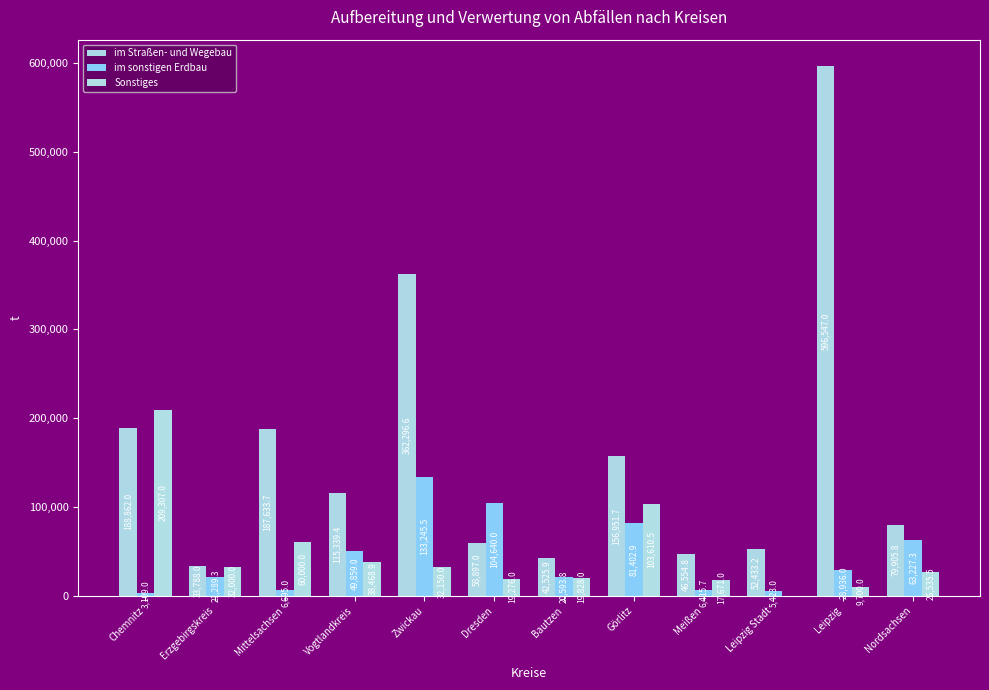

Reading left to right, what are all the values shown in this chart?

im Straßen- und Wegebau: Chemnitz=188862.0	Erzgebirgskreis=33788.0	Mittelsachsen=187633.7	Vogtlandkreis=115339.4	Zwickau=362296.6	Dresden=58897.0	Bautzen=42525.9	Görlitz=156951.7	Meißen=46554.8	Leipzig Stadt=52433.2	Leipzig=596547.0	Nordsachsen=79905.8
im sonstigen Erdbau: Chemnitz=3109.0	Erzgebirgskreis=21289.3	Mittelsachsen=6695.0	Vogtlandkreis=49859.0	Zwickau=133245.5	Dresden=104640.0	Bautzen=20593.8	Görlitz=81402.9	Meißen=6415.7	Leipzig Stadt=5423.0	Leipzig=28936.0	Nordsachsen=63227.3
Sonstiges: Chemnitz=209307.0	Erzgebirgskreis=32000.0	Mittelsachsen=60000.0	Vogtlandkreis=38468.9	Zwickau=32150.0	Dresden=19276.0	Bautzen=19828.0	Görlitz=103610.5	Meißen=17671.0	Leipzig Stadt=0.0	Leipzig=9700.0	Nordsachsen=26535.5